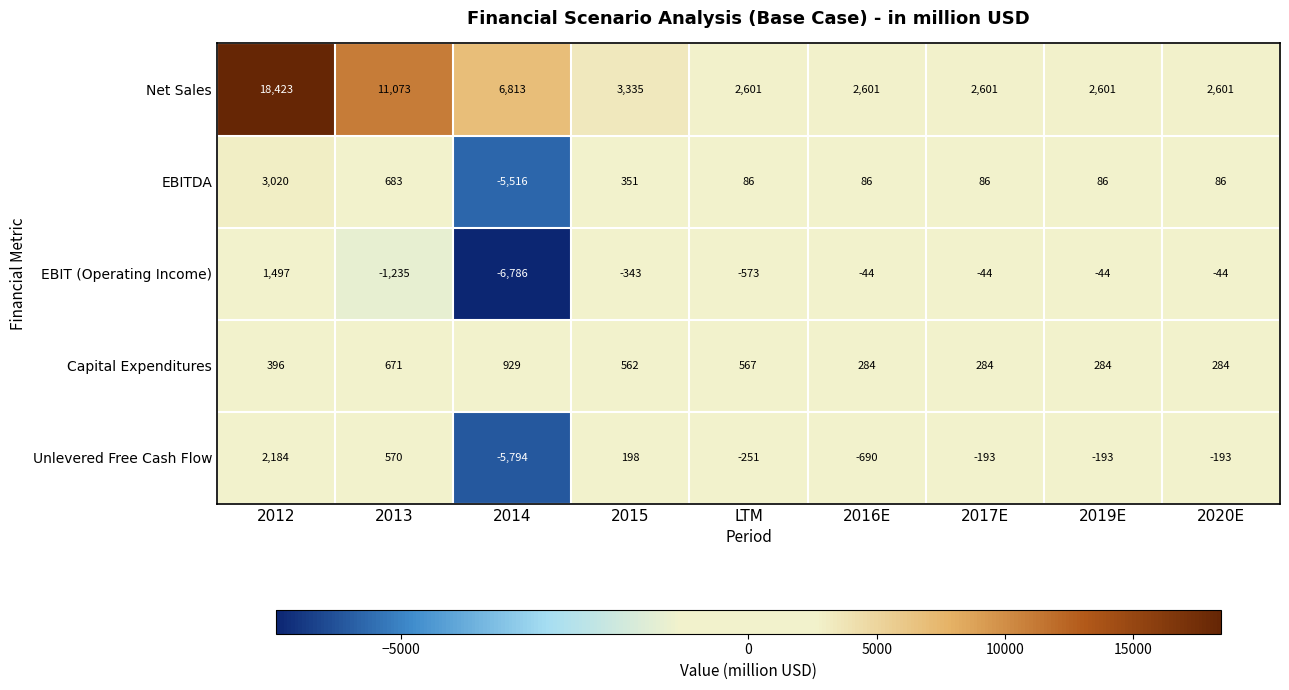

At how many categories does at least one series exceed 2220?

9